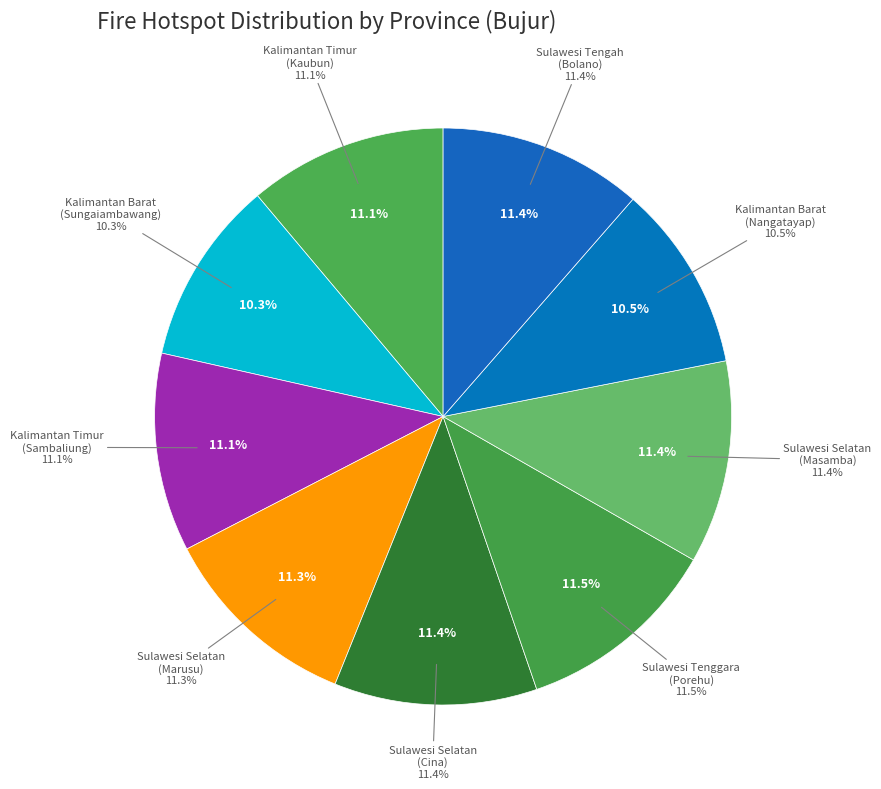

Between Kalimantan Barat (Sungaiambawang) and Kalimantan Barat (Nangatayap), which is larger?

Kalimantan Barat (Nangatayap)